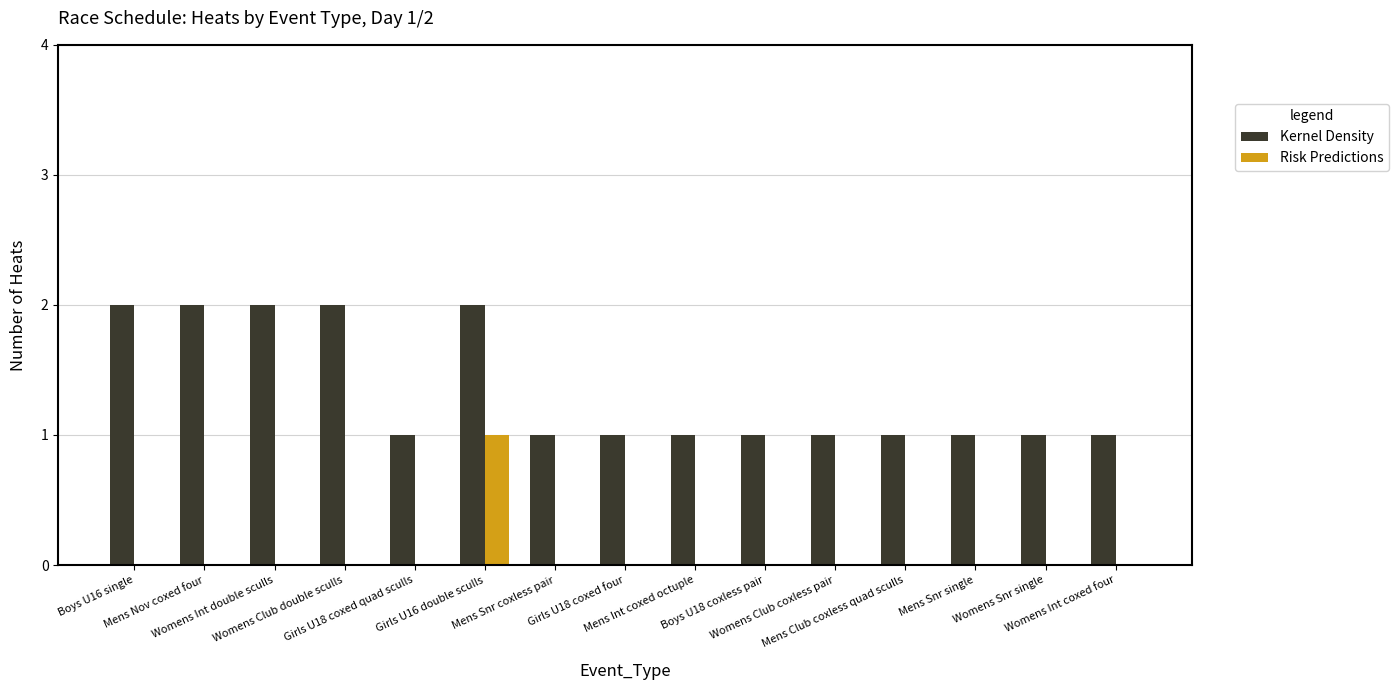

How many categories are shown in the chart?

15